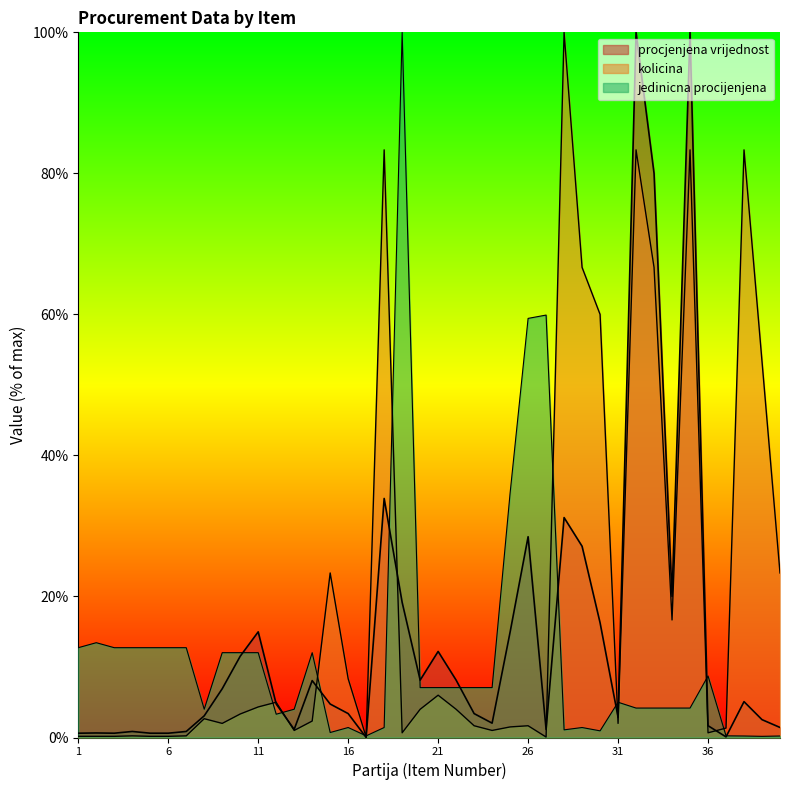

What is the difference between the second highest and second lowest values in the kolicina series?

83.3